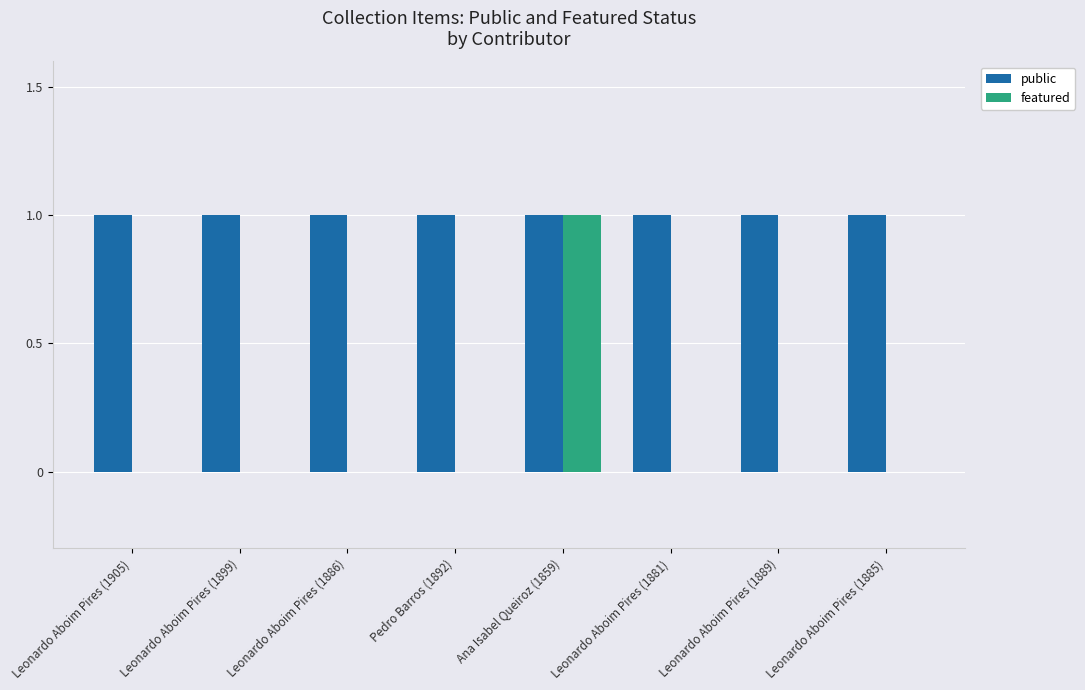

Are the bars grouped side by side (vs. stacked)?

Yes